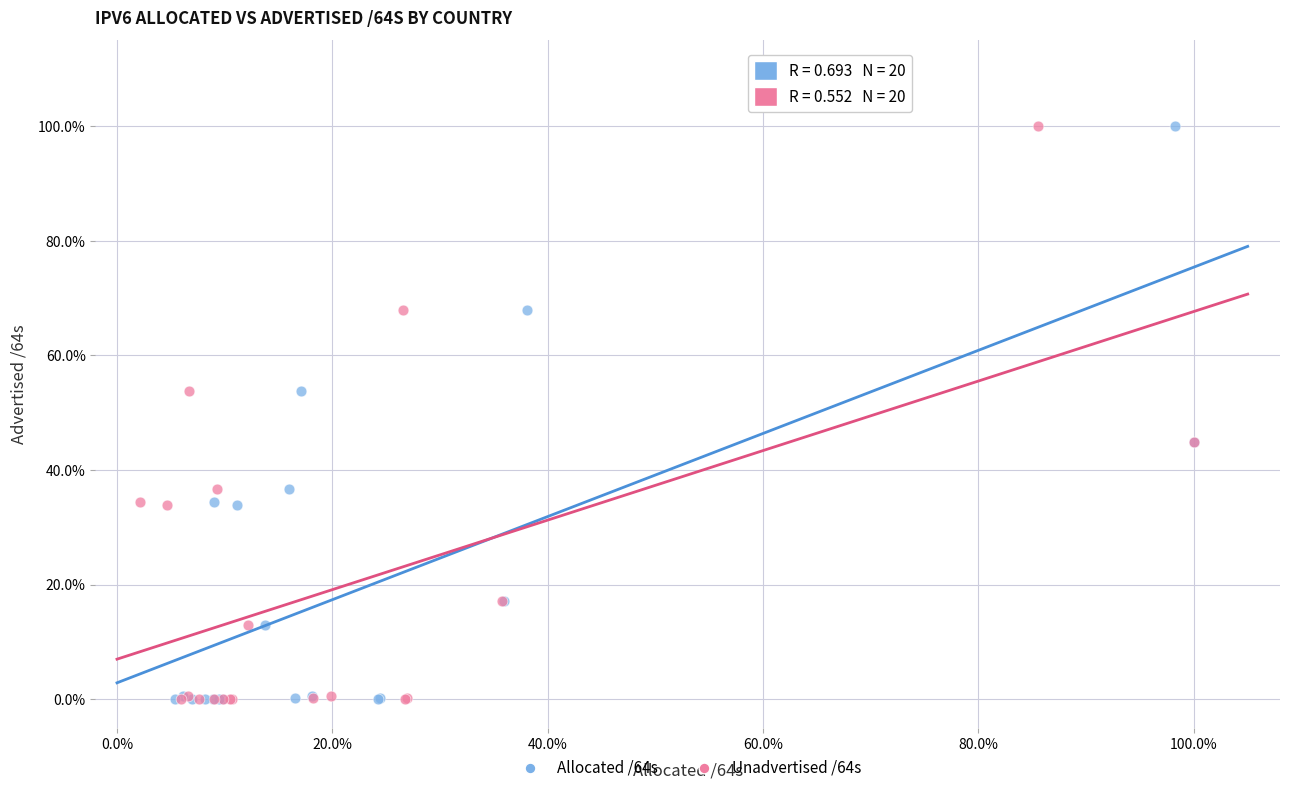

What are all the series names shown in the legend?

Allocated /64s, Unadvertised /64s